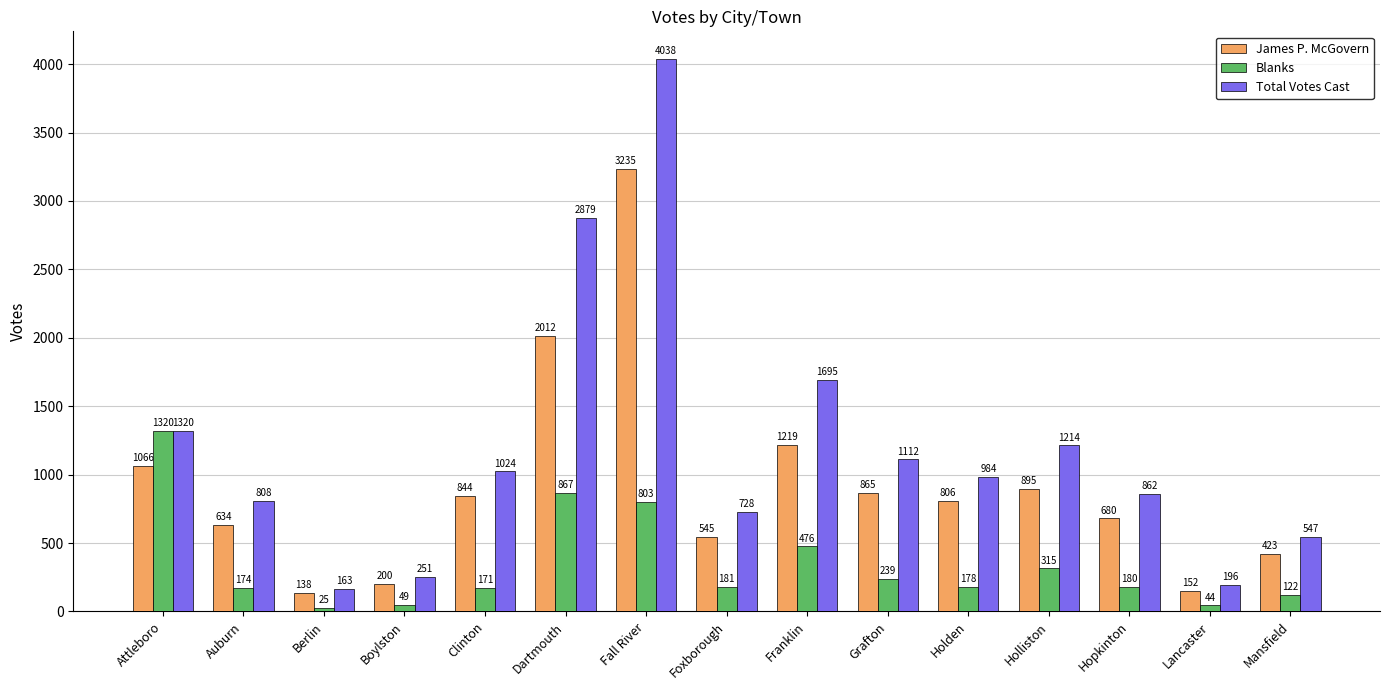

What is the label of the 14th bar from the left?

Lancaster